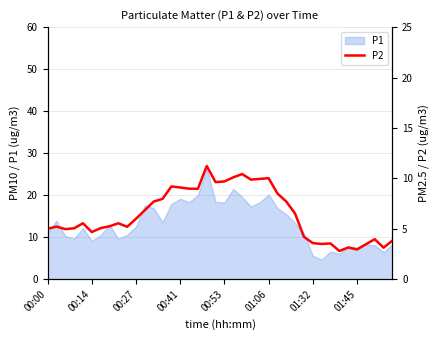

What is the maximum value for P1?

26.4